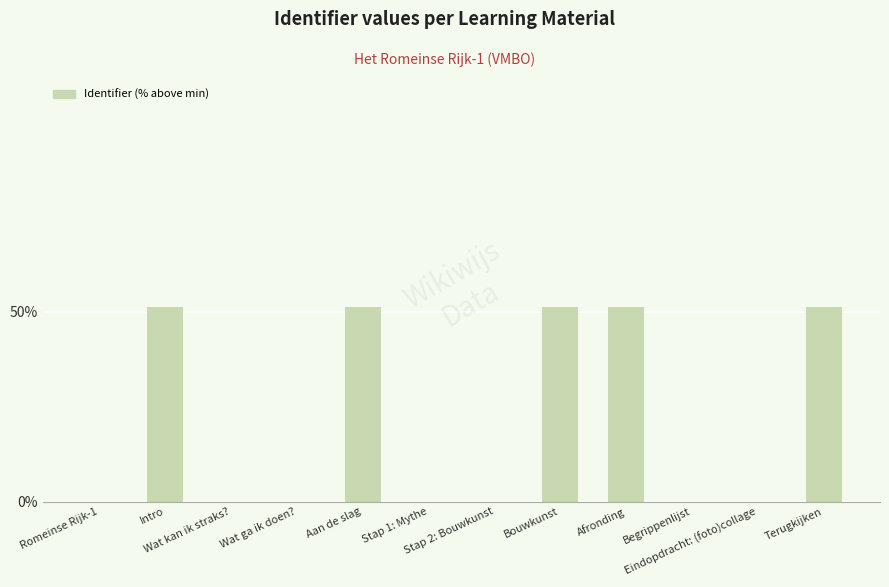

What is the greatest value displayed?

51.4